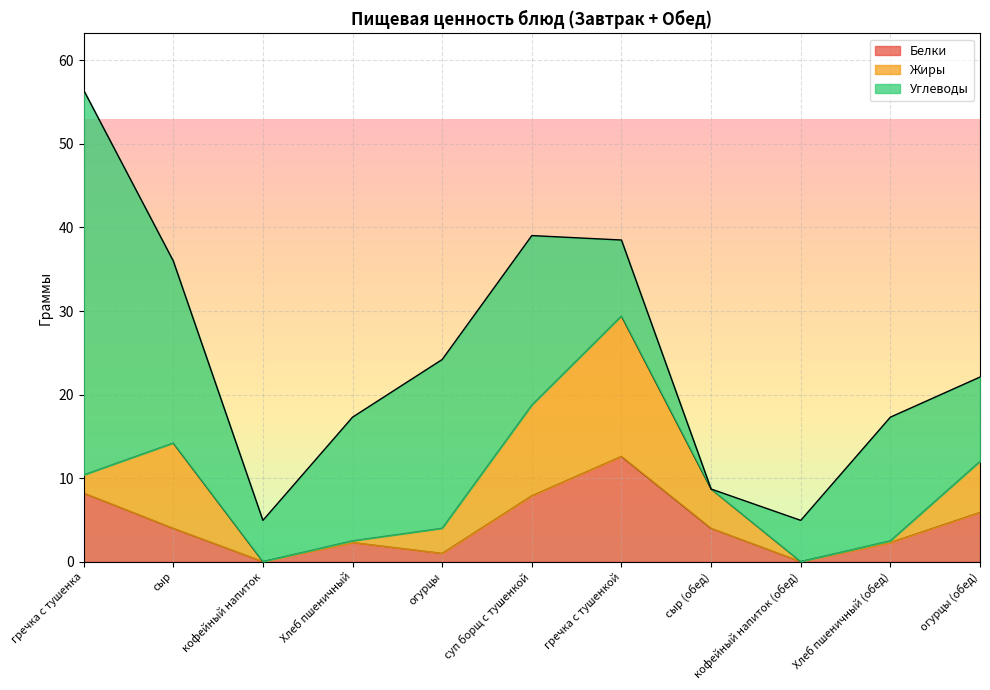

What is the approximate value of Белки at Хлеб пшеничный (обед)?

2.3